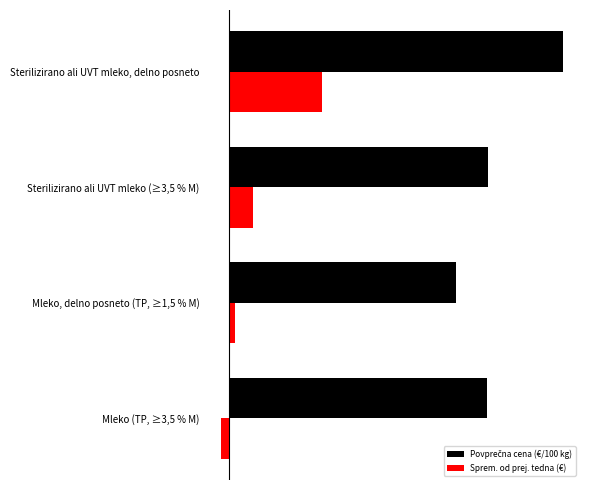

What is the value of the Sprem. od prej. tedna (€) bar at the 3rd from the left?

8.9